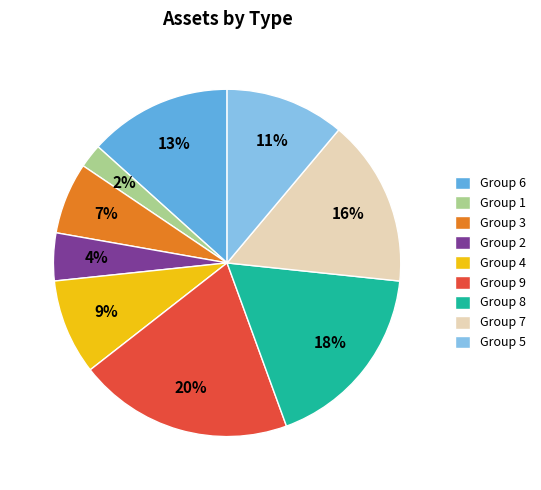

What percentage is the Group 5 slice, to the nearest percent?

11%